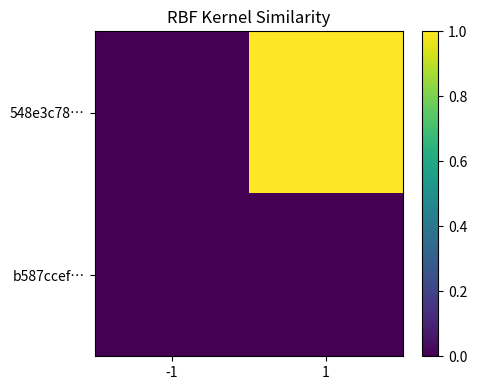

Reading right to left, what are all the values shown in this chart?

548e3c78…: 1=1.0	-1=0.0
b587ccef…: 1=0.0	-1=0.0